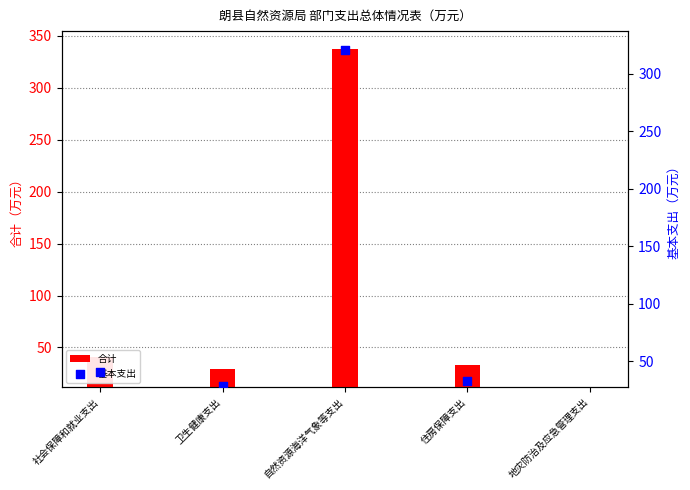

Which series contains the highest Y value?

合计